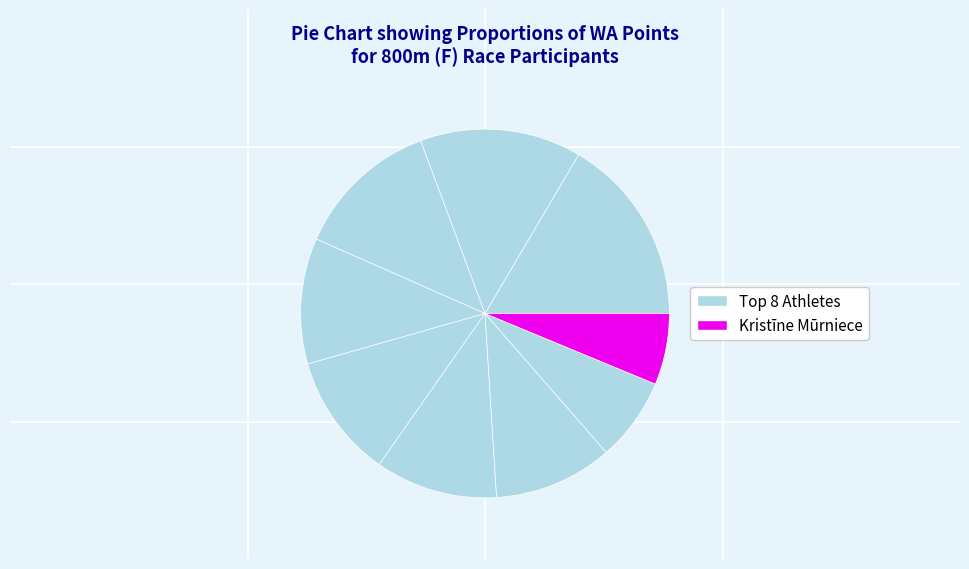

How many slices are in this pie chart?

9